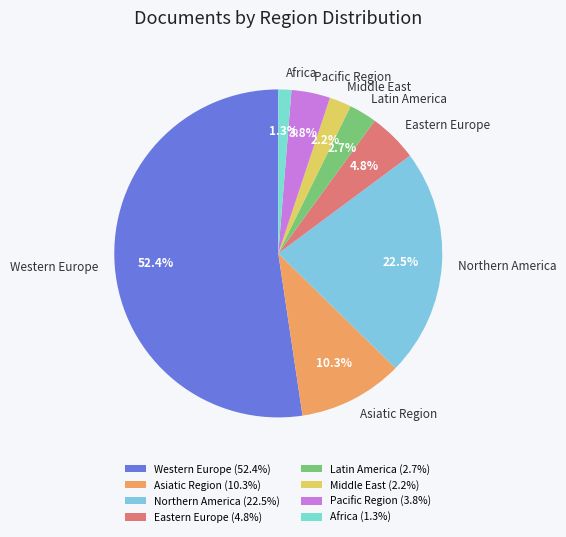

Is it true that Asiatic Region is 37% of the pie?

False